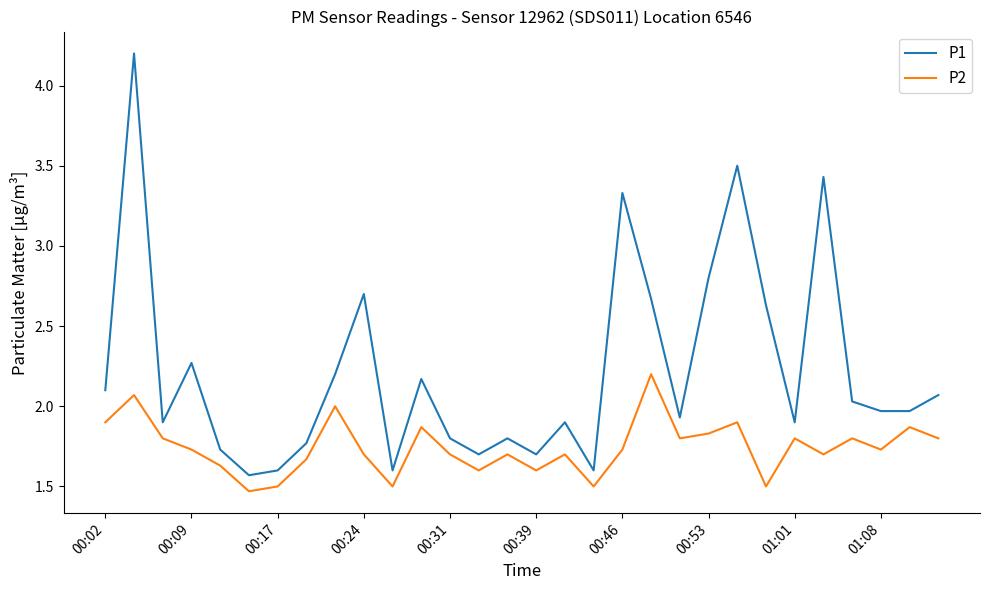

What are all the series names shown in the legend?

P1, P2